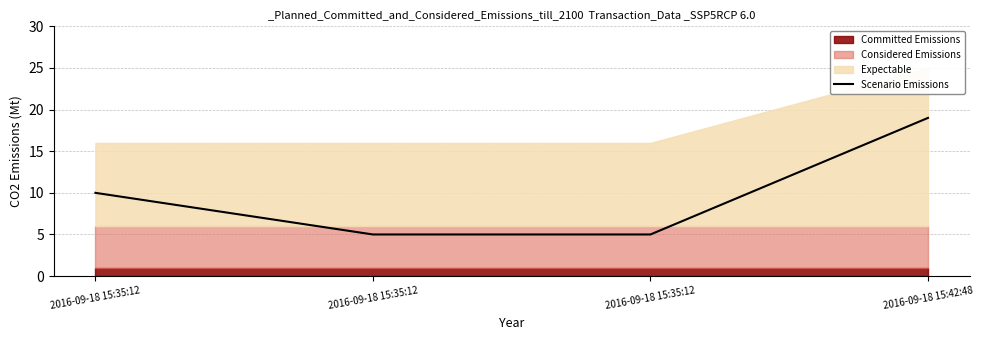

How many data points does each series have?

4